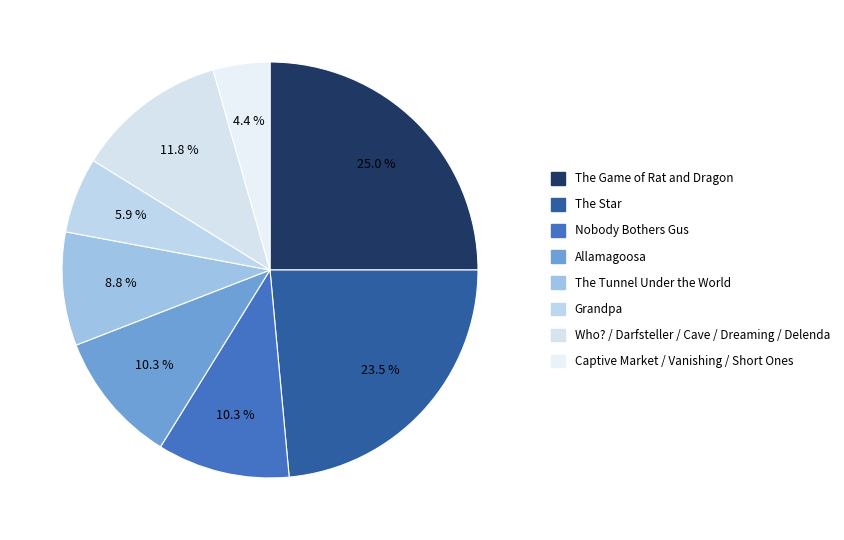

What is the smallest slice in the pie chart?

Captive Market / Vanishing / Short Ones